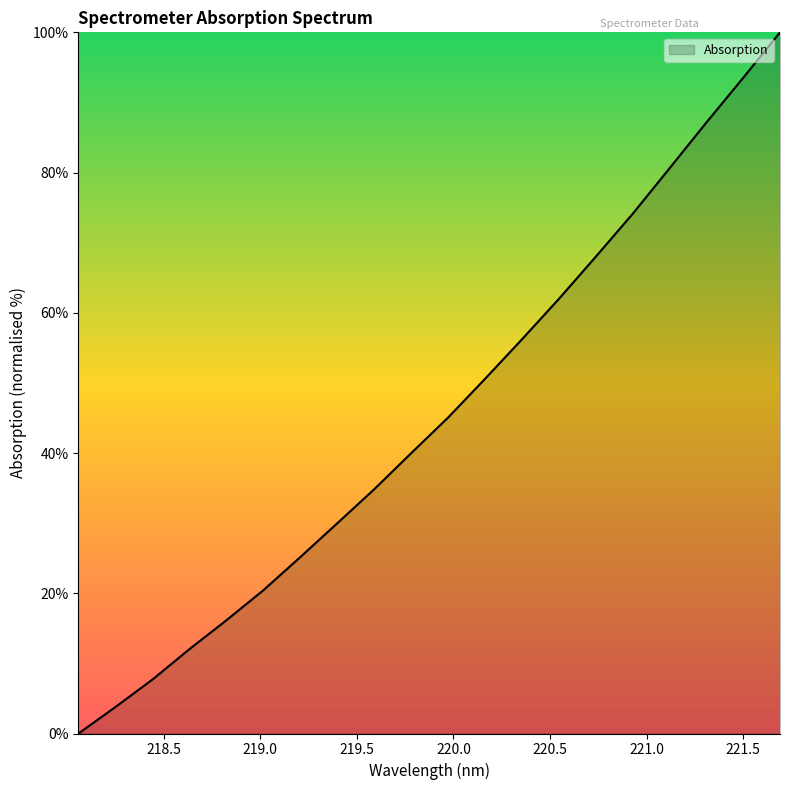

What is the greatest value displayed?

100.0